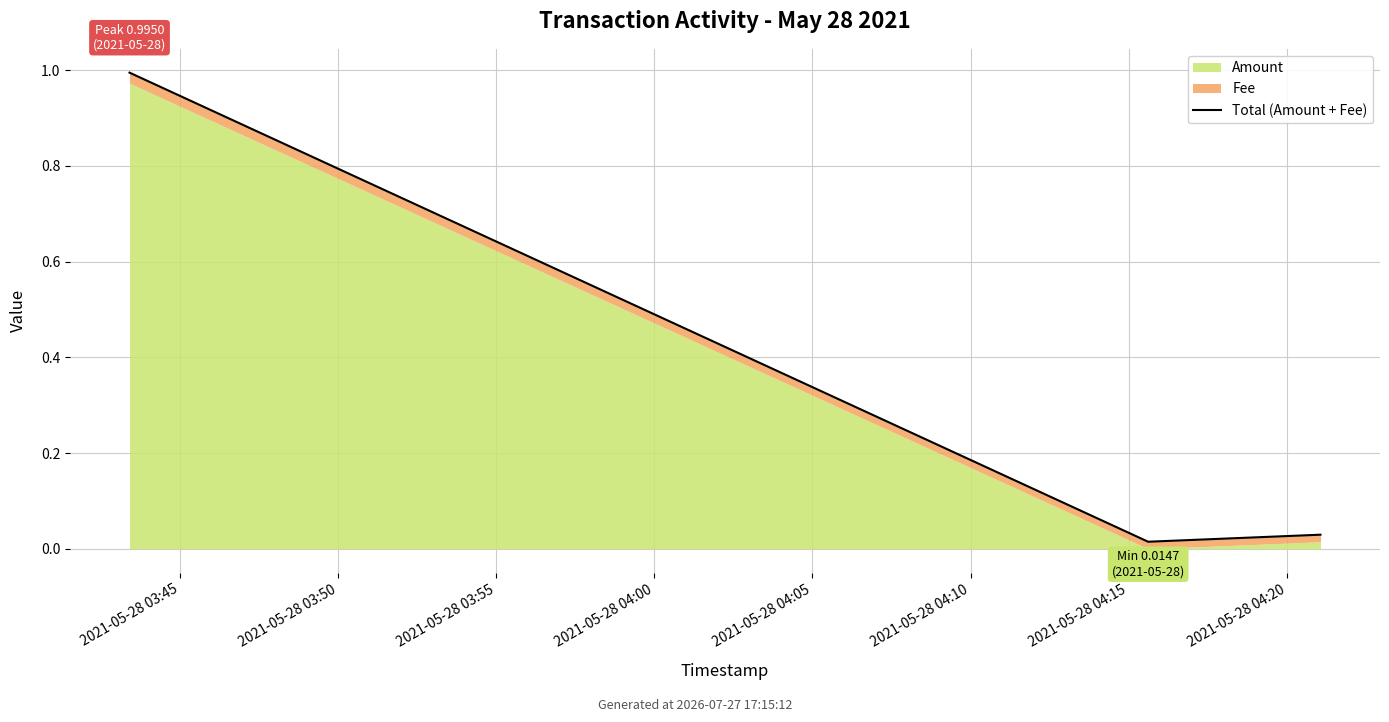

Read the value at 2021-05-28 03:45.

1.0